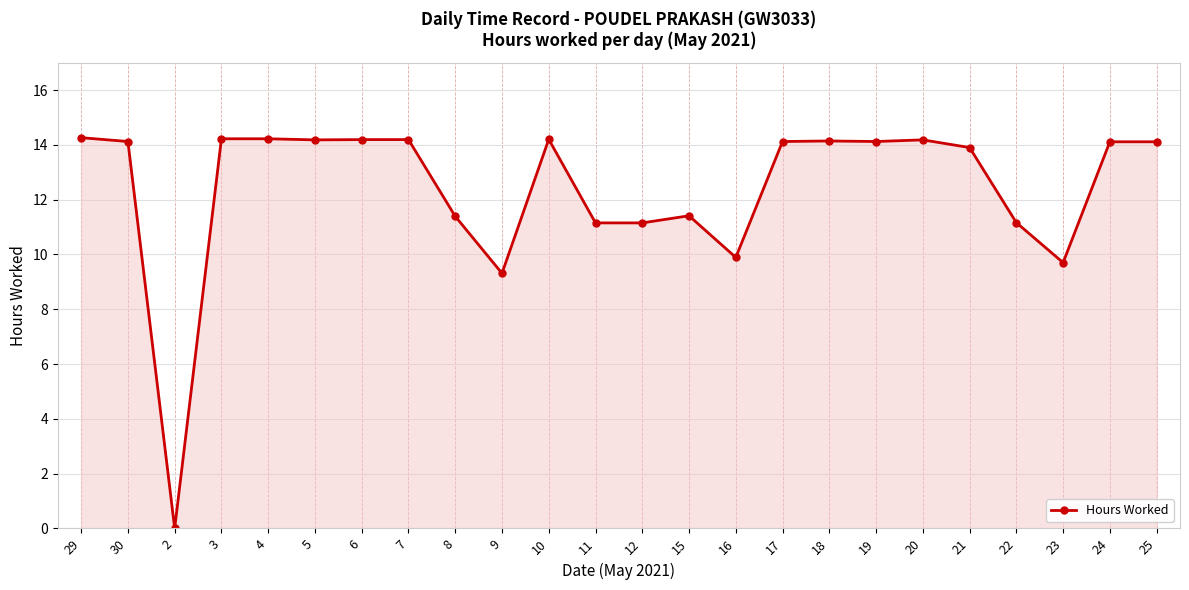

The value at 16 is 9.9. True or false?

True